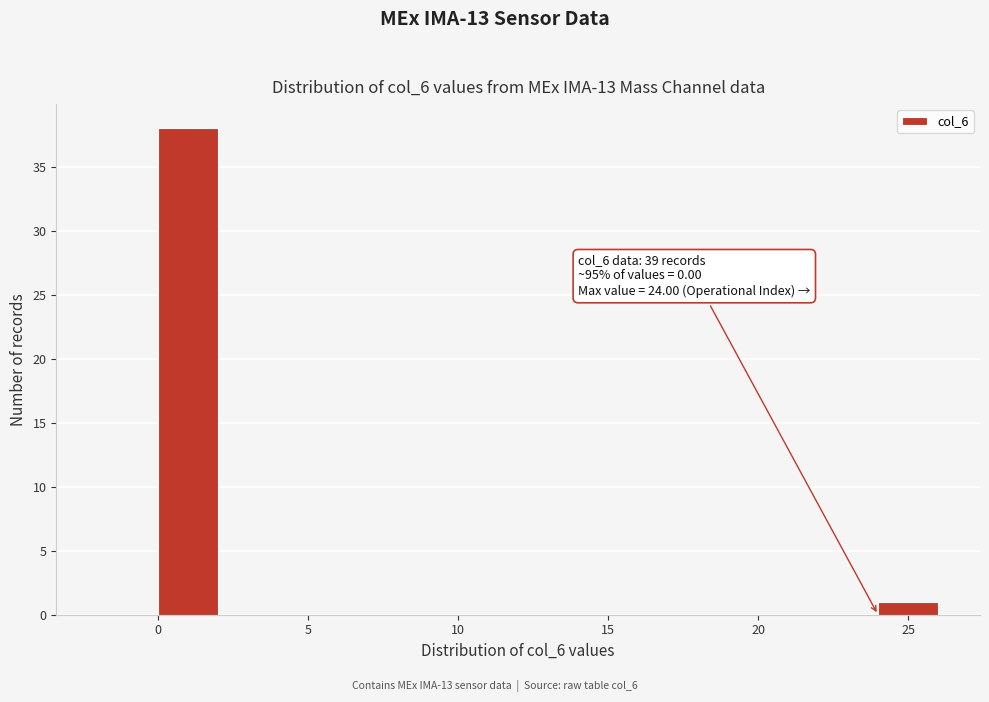

Which range on the x-axis has the tallest bar?

0 to 2